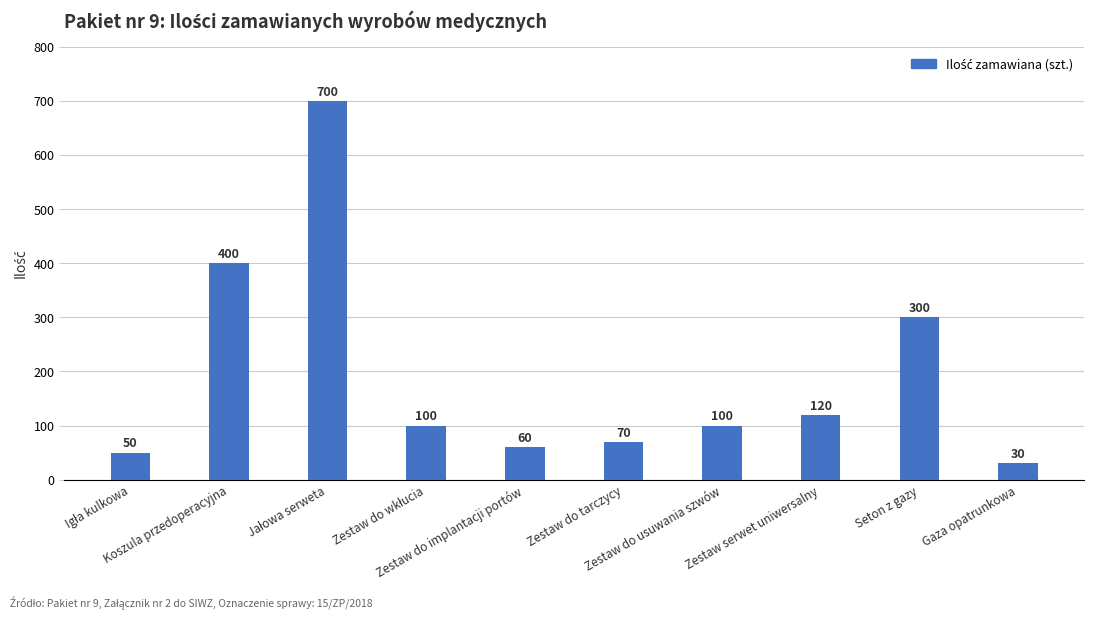

What is the sum of all values?

1930